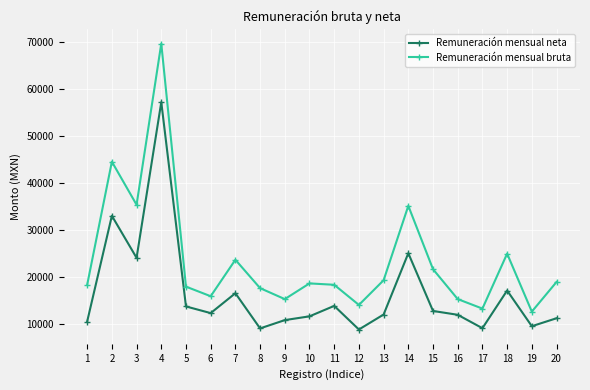

True or false: Remuneración mensual bruta and Remuneración mensual neta intersect in this chart.

False